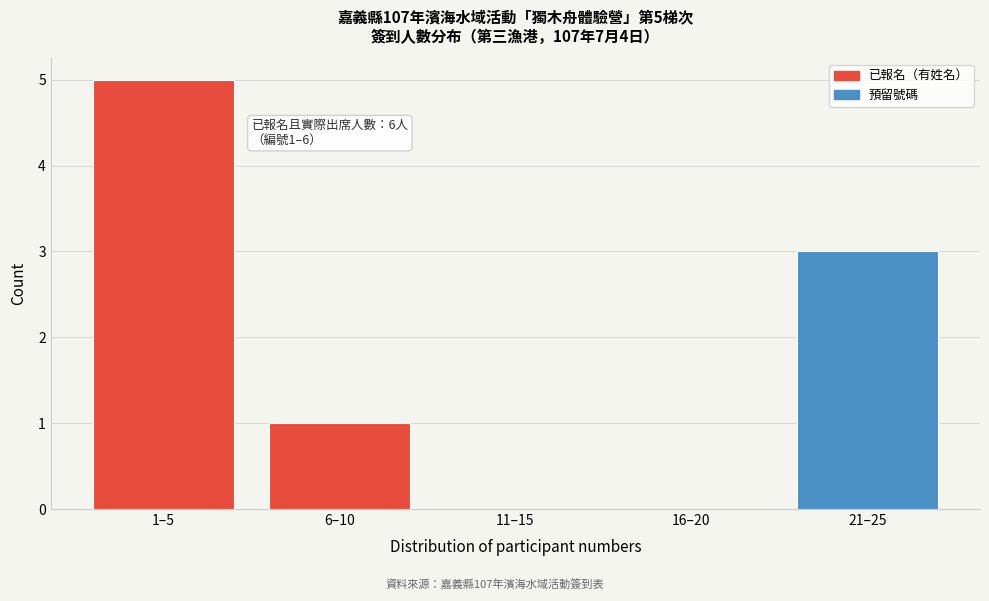

Reading left to right, what are all the values shown in this chart?

1–5=5	6–10=1	11–15=0	16–20=0	21–25=3